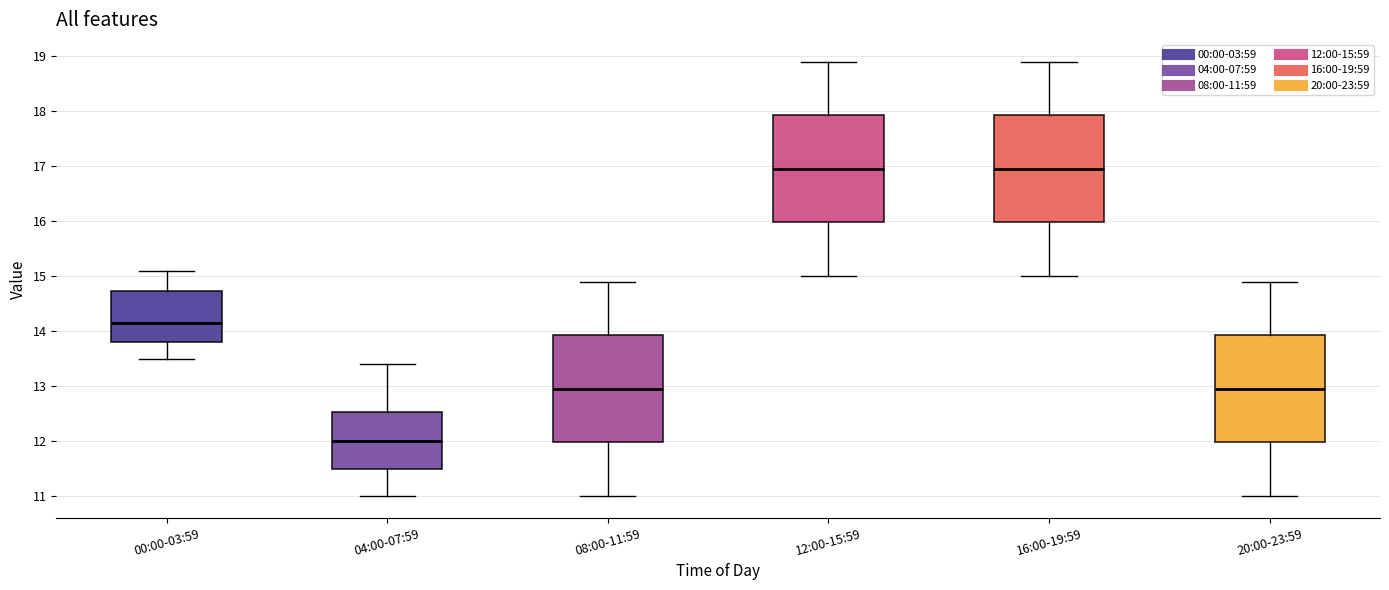

Reading left to right, transcribe this box plot: for each box, give where its median line is, the range the box spans, and where its two whiskers end, as read against the y-axis. The values are not printed on the chart, so give them approximately, as read against the axis.

00:00-03:59: median 14.2, box 13.8 to 14.7, whiskers 13.5 to 15.1
04:00-07:59: median 12.0, box 11.5 to 12.5, whiskers 11.0 to 13.4
08:00-11:59: median 13.0, box 12.0 to 13.9, whiskers 11.0 to 14.9
12:00-15:59: median 17.0, box 16.0 to 17.9, whiskers 15.0 to 18.9
16:00-19:59: median 17.0, box 16.0 to 17.9, whiskers 15.0 to 18.9
20:00-23:59: median 13.0, box 12.0 to 13.9, whiskers 11.0 to 14.9